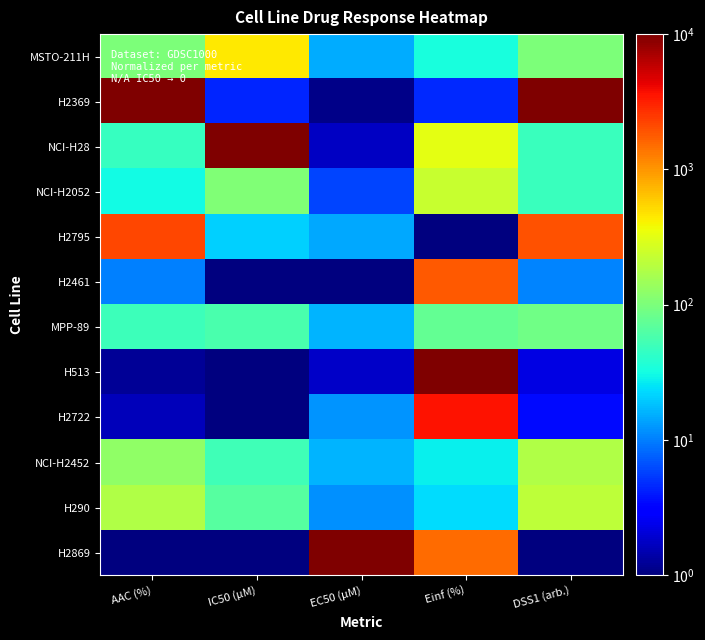

Reading left to right, transcribe all the data shown in this chart.

MSTO-211H: AAC (%)=102.3	IC50 (µM)=446.4	EC50 (µM)=15.1	Einf (%)=32.9	DSS1 (arb.)=102.2
H2369: AAC (%)=10000.0	IC50 (µM)=4.5	EC50 (µM)=1.1	Einf (%)=4.6	DSS1 (arb.)=10000.0
NCI-H28: AAC (%)=46.2	IC50 (µM)=10000.0	EC50 (µM)=1.7	Einf (%)=317.3	DSS1 (arb.)=47.1
NCI-H2052: AAC (%)=30.6	IC50 (µM)=104.8	EC50 (µM)=6.0	Einf (%)=235.6	DSS1 (arb.)=48.1
H2795: AAC (%)=2200.5	IC50 (µM)=20.8	EC50 (µM)=14.8	Einf (%)=1.0	DSS1 (arb.)=1948.6
H2461: AAC (%)=10.2	IC50 (µM)=1.0	EC50 (µM)=1.0	Einf (%)=1789.7	DSS1 (arb.)=10.4
MPP-89: AAC (%)=50.2	IC50 (µM)=57.6	EC50 (µM)=16.4	Einf (%)=76.3	DSS1 (arb.)=87.9
H513: AAC (%)=1.2	IC50 (µM)=1.0	EC50 (µM)=1.8	Einf (%)=10000.0	DSS1 (arb.)=2.2
H2722: AAC (%)=1.6	IC50 (µM)=1.0	EC50 (µM)=12.0	Einf (%)=3562.6	DSS1 (arb.)=3.4
NCI-H2452: AAC (%)=125.2	IC50 (µM)=51.5	EC50 (µM)=16.2	Einf (%)=28.4	DSS1 (arb.)=182.7
H290: AAC (%)=177.9	IC50 (µM)=65.5	EC50 (µM)=11.6	Einf (%)=23.5	DSS1 (arb.)=207.9
H2869: AAC (%)=1.0	IC50 (µM)=1.0	EC50 (µM)=10000.0	Einf (%)=1529.9	DSS1 (arb.)=1.0